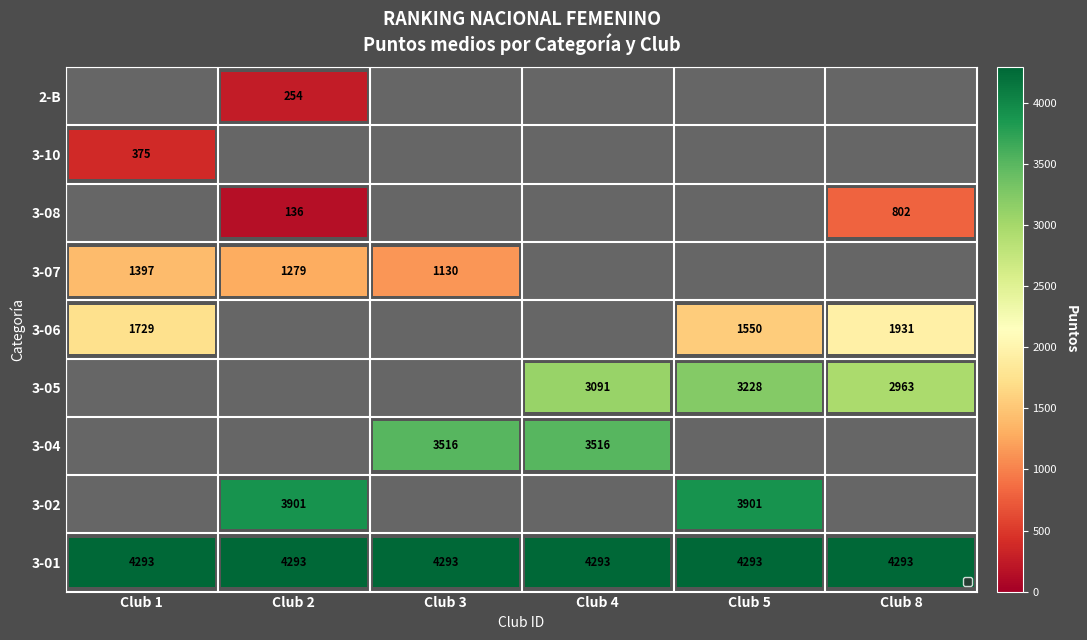

What is the difference between the highest and lowest values at Club 5?

2743.0